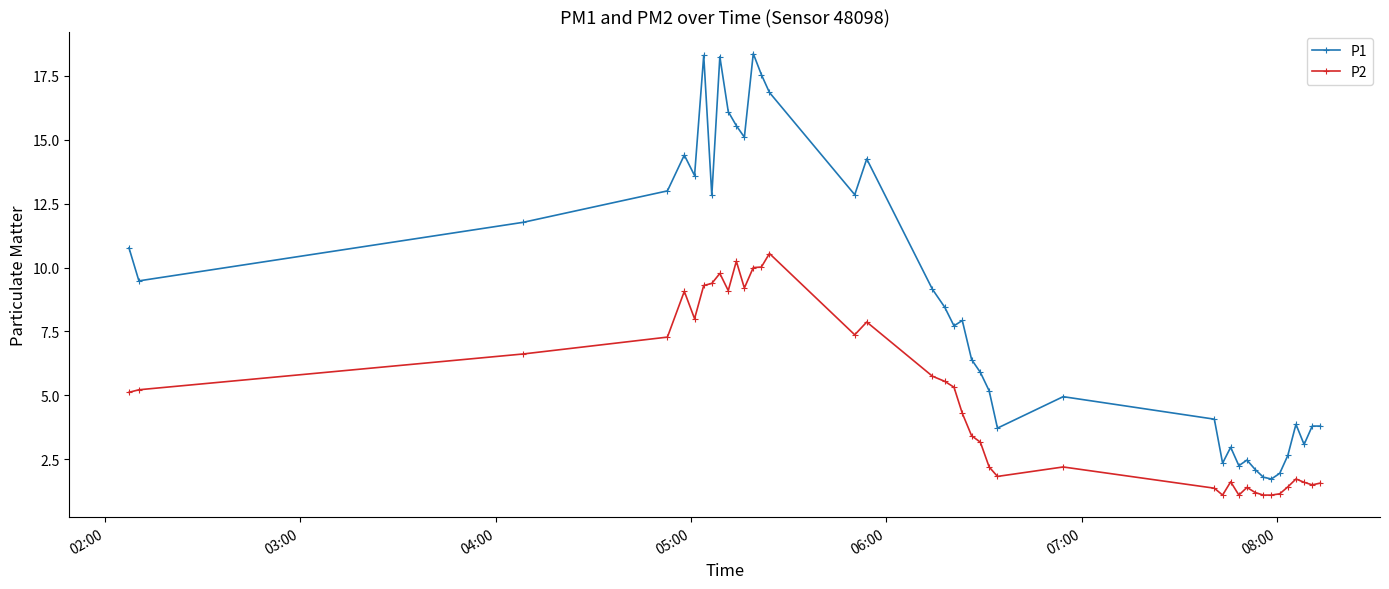

List the series in order of their peak value, lowest first.

P2, P1